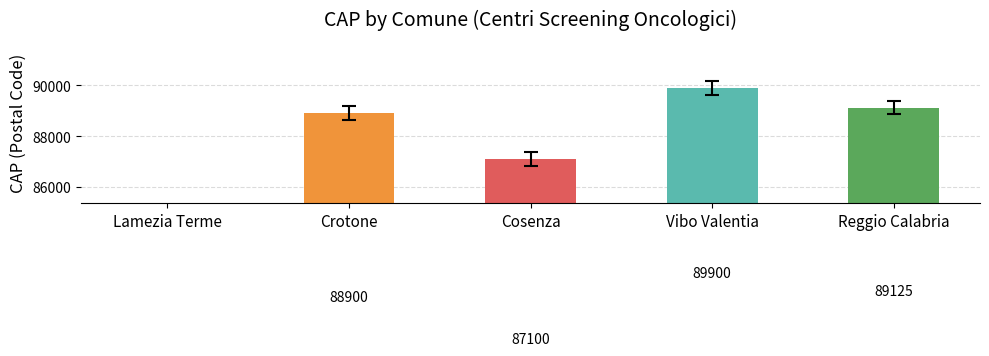

What is the change in value from Lamezia Terme to Vibo Valentia?

+89900